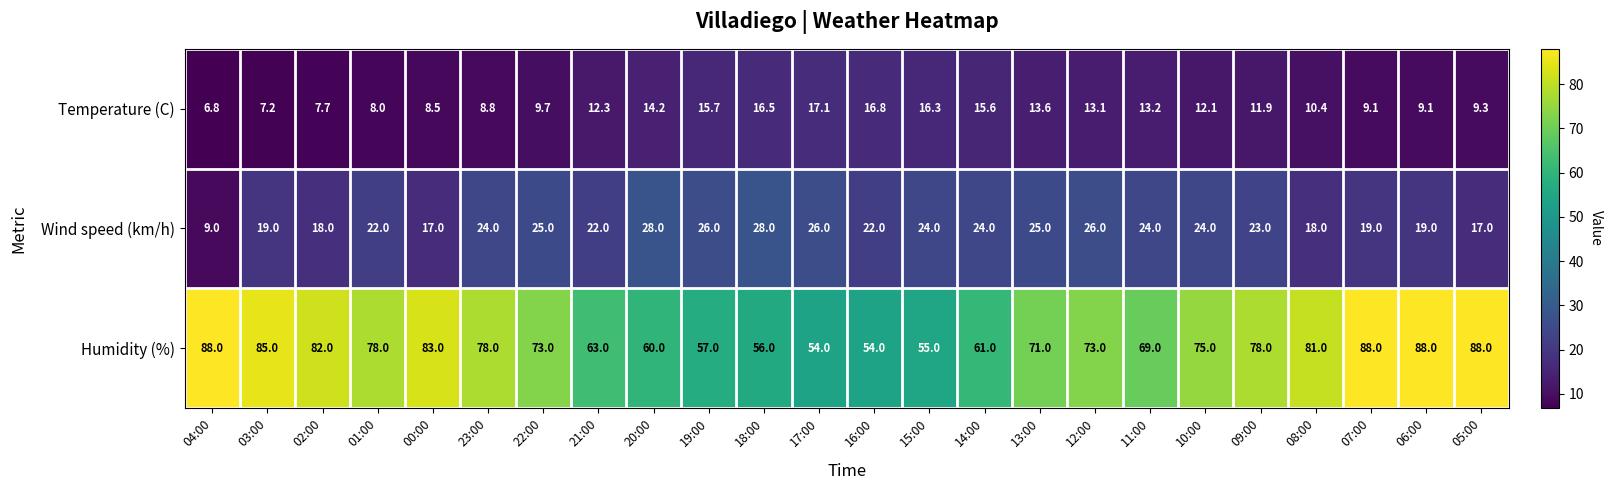

At which category does the chart reach its minimum across all series?

04:00